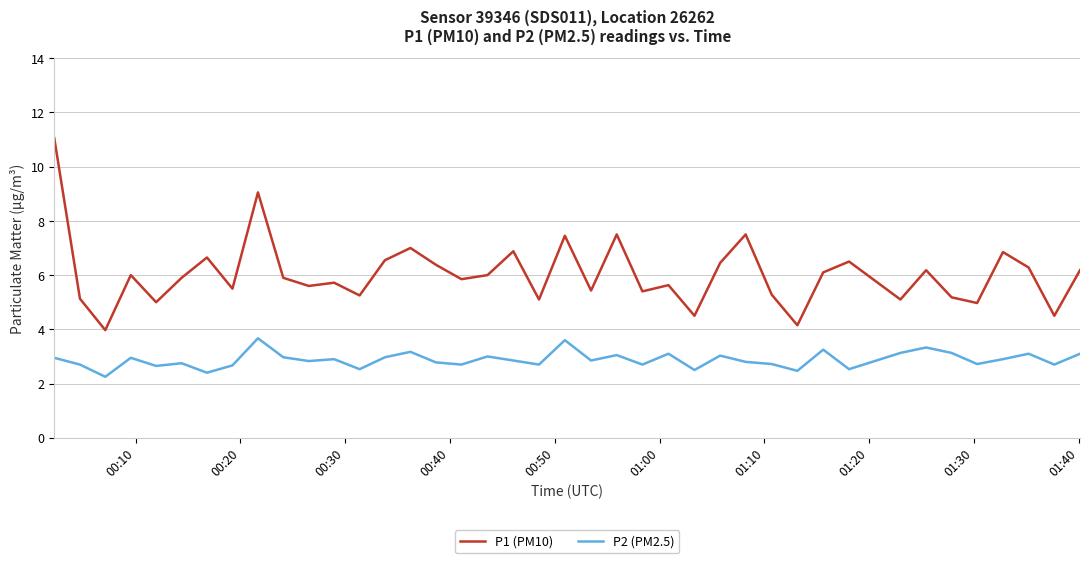

Rank the series by their average value, from highest to lowest.

P1 (PM10), P2 (PM2.5)